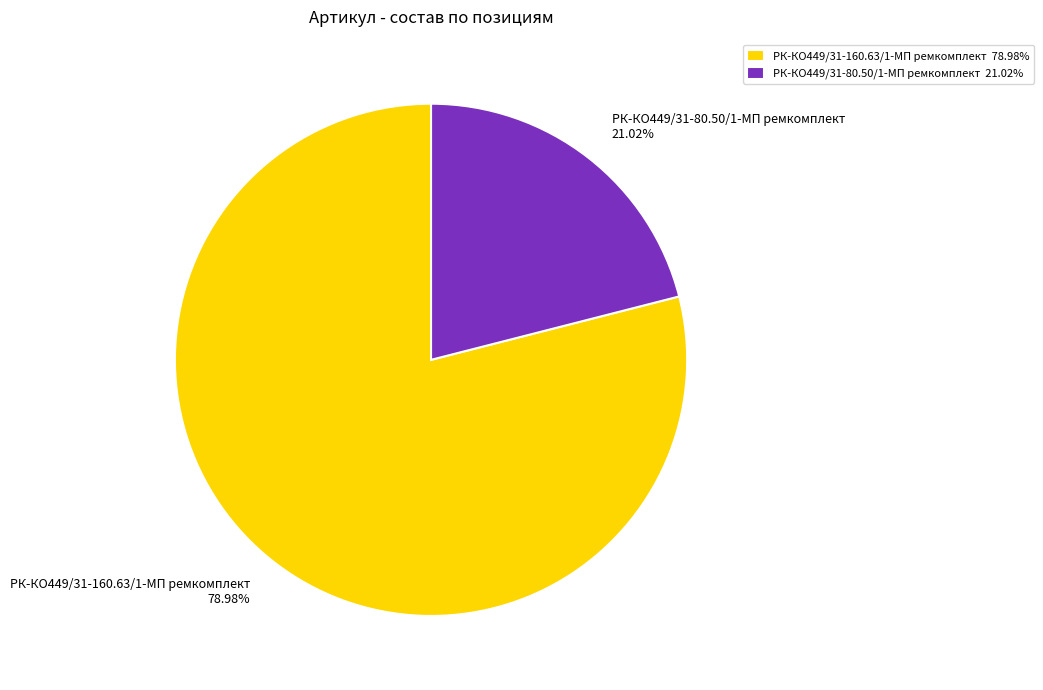

Which category has the biggest portion of the pie?

РК-КО449/31-160.63/1-МП ремкомплект